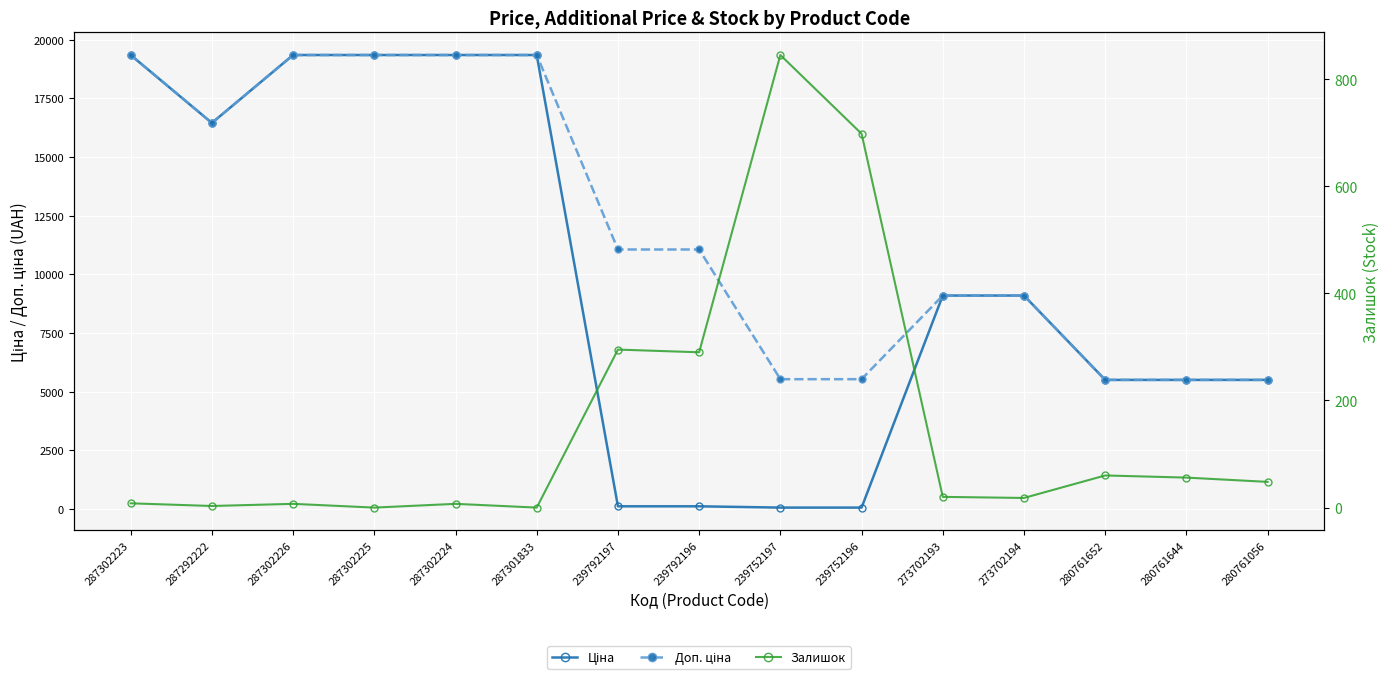

True or false: Залишок has a value of 48.0 at 280761056.

True